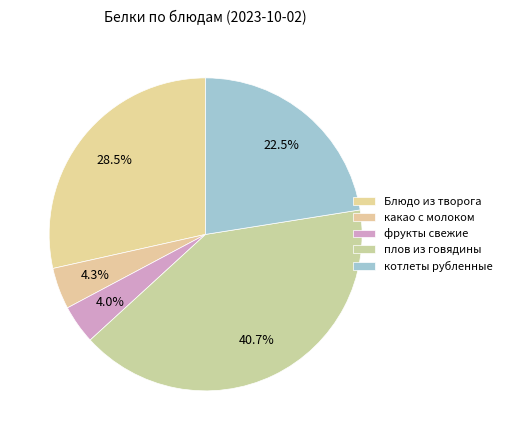

What portion of the pie excludes Блюдо из творога?

71.5%